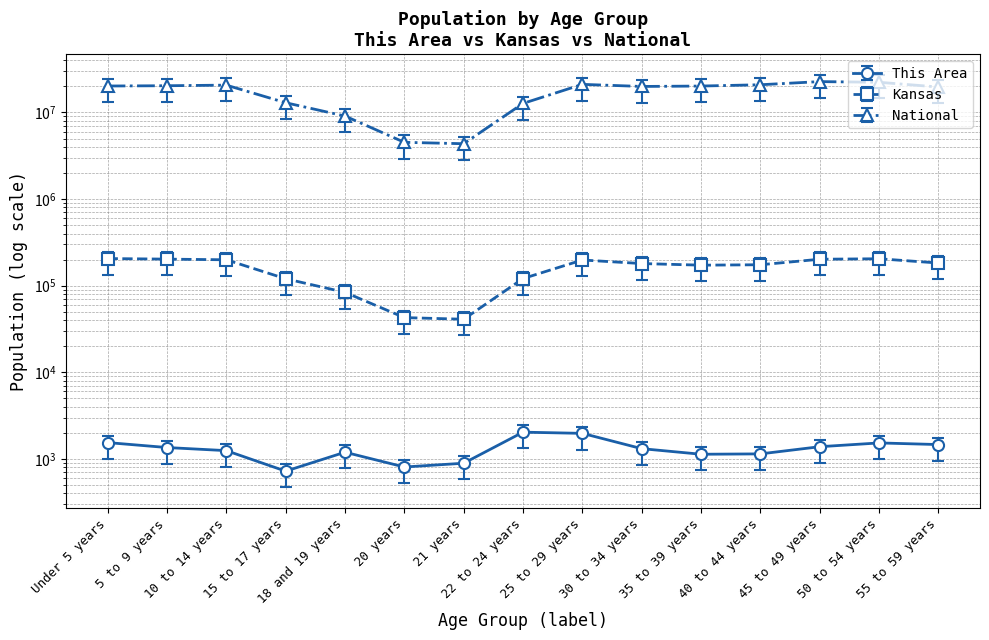

True or false: Kansas and This Area cross at least once.

False